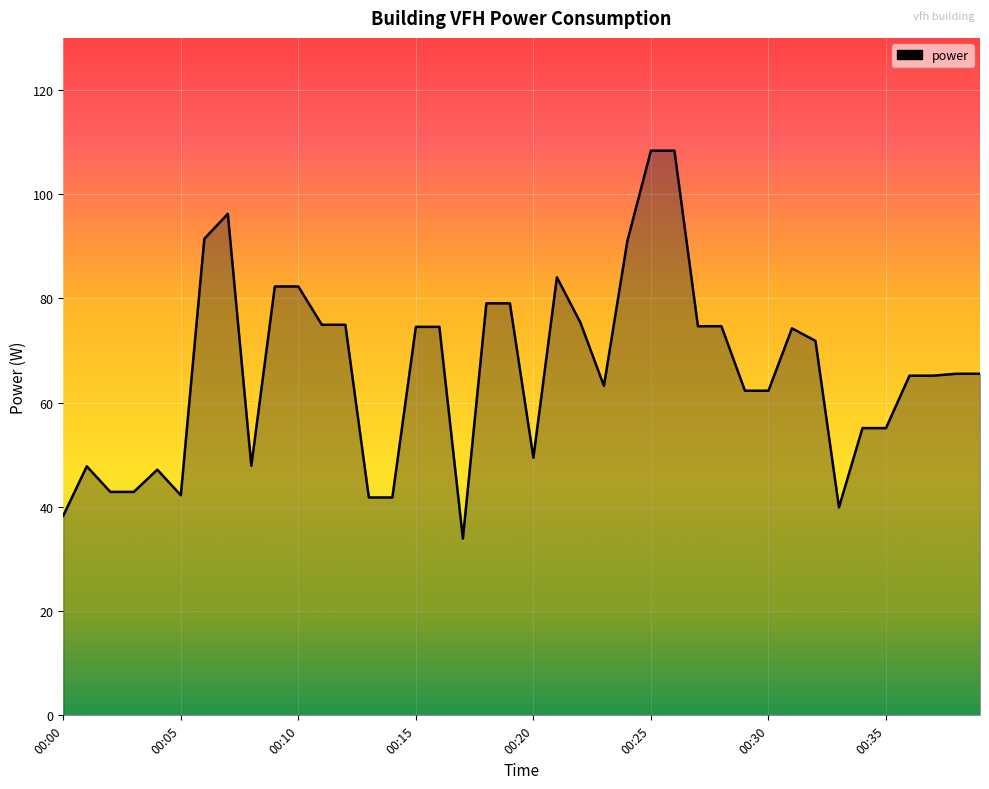

What is the maximum value shown in the chart?

108.4